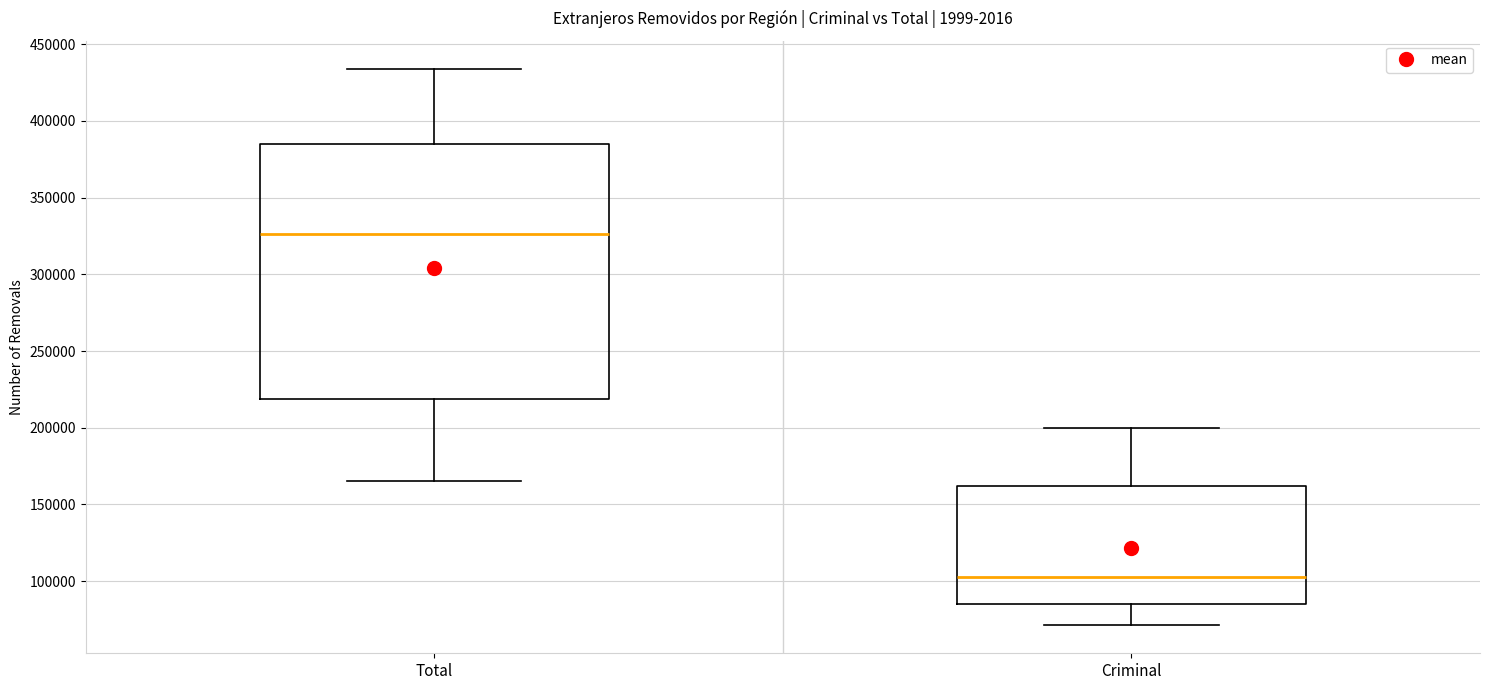

Reading left to right, transcribe this box plot: for each box, give where its median line is, the range the box spans, and where its two whiskers end, as read against the y-axis. The values are not printed on the chart, so give them approximately, as read against the axis.

Total: median 325000, box 220000 to 385000, whiskers 165000 to 435000
Criminal: median 105000, box 85000 to 160000, whiskers 70000 to 200000